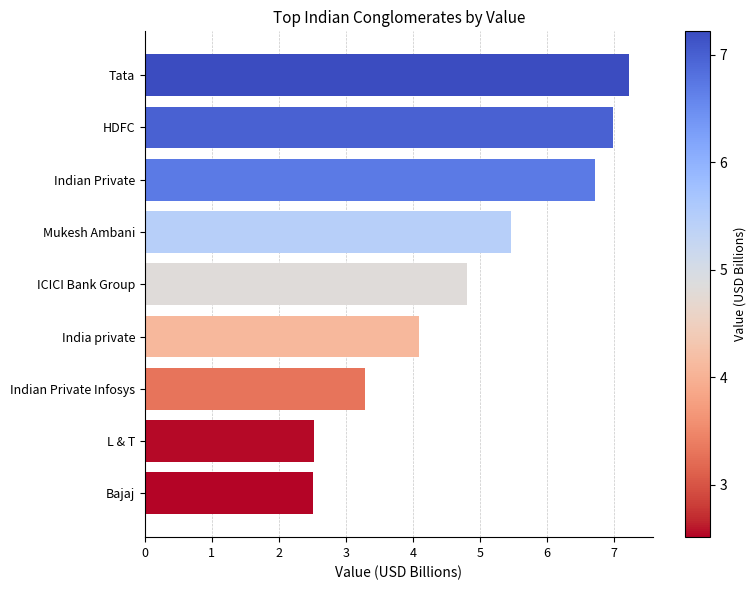

What is the average value?

4.8